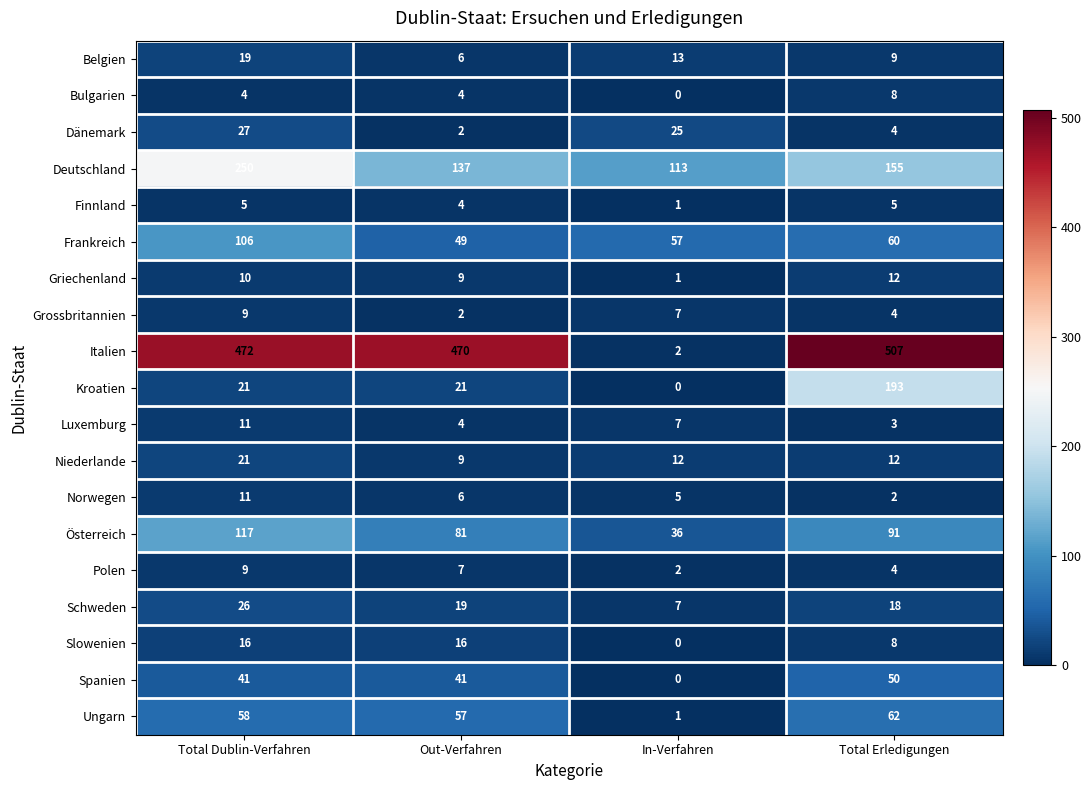

At which label is Deutschland closest to 181?

Total Erledigungen